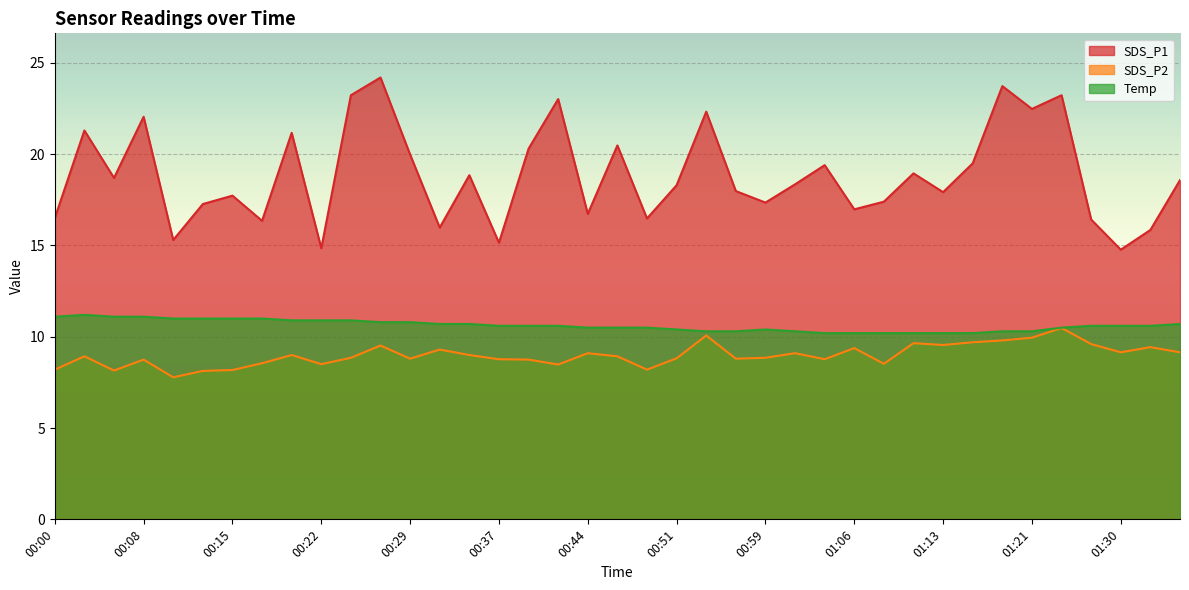

Between 00:08 and 01:13, which series saw the biggest shift?

SDS_P1